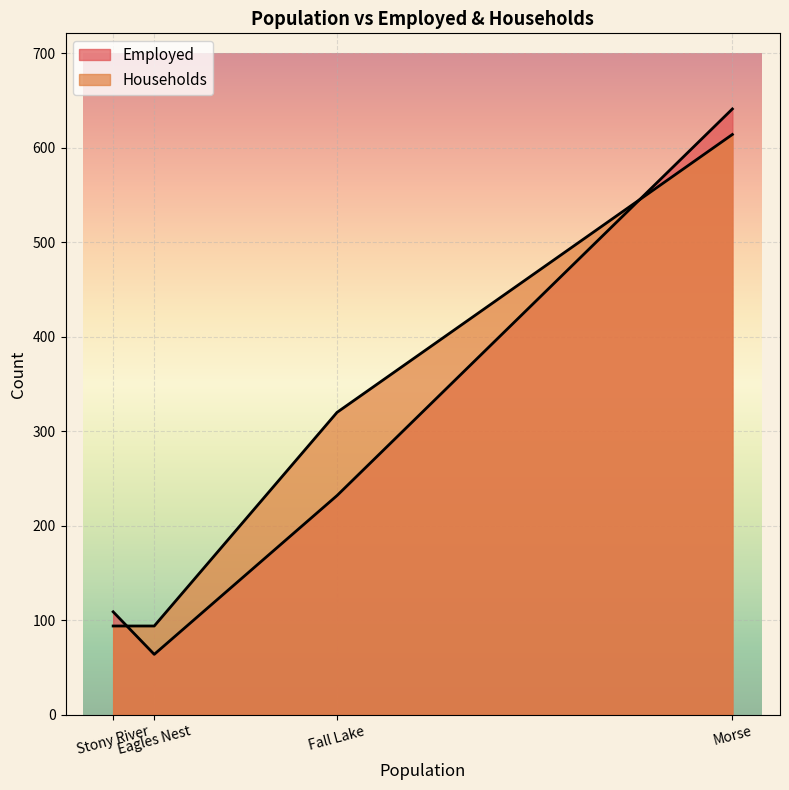

Rank the series by their average value, from highest to lowest.

Households, Employed